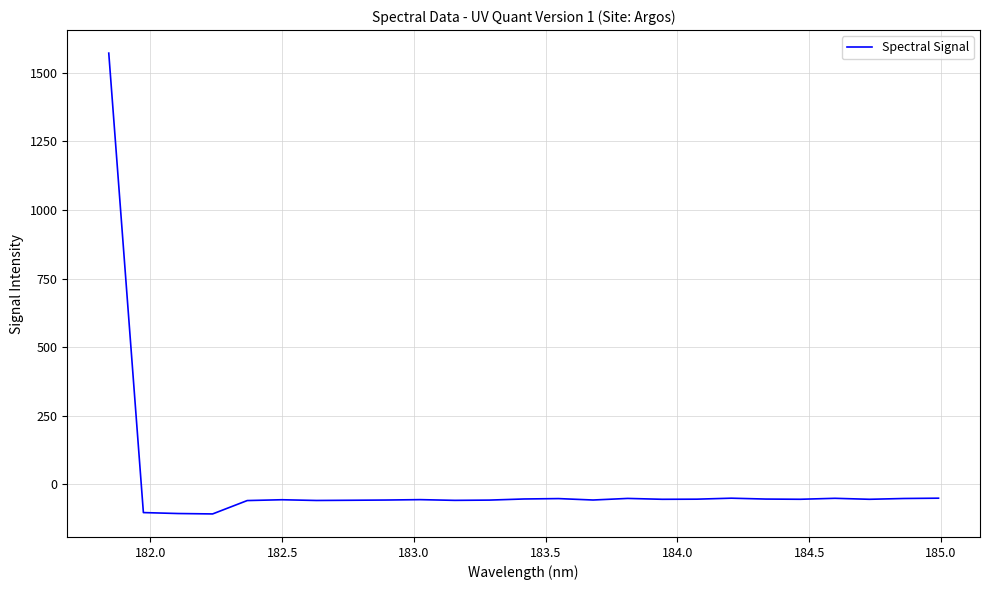

How many values are above zero?

1